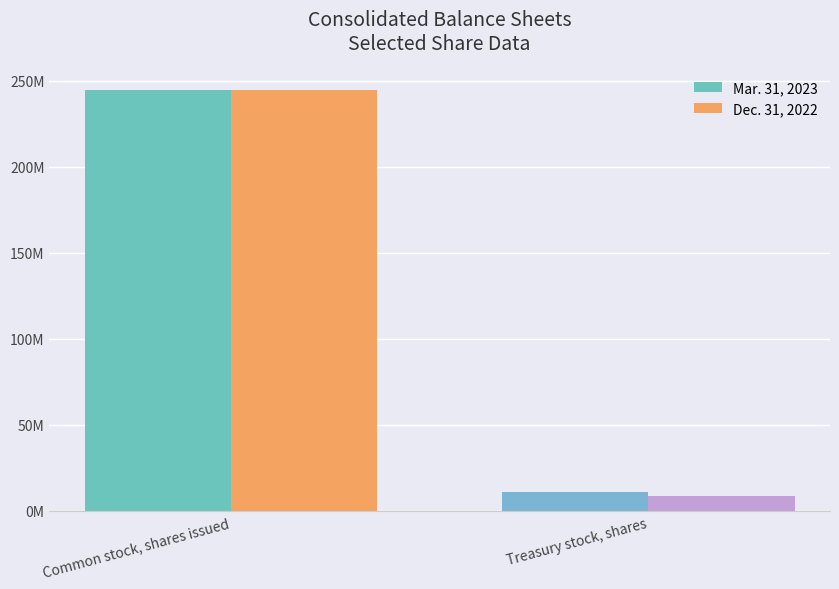

Rank the series at Treasury stock, shares from lowest to highest value.

Dec. 31, 2022, Mar. 31, 2023